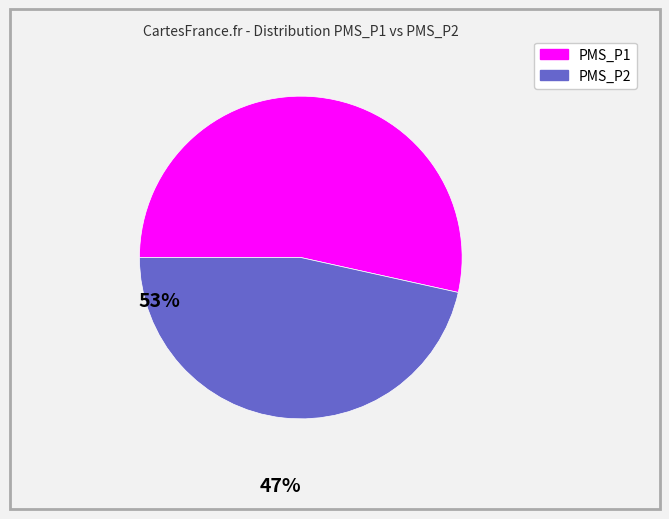

Which category has the biggest portion of the pie?

PMS_P1